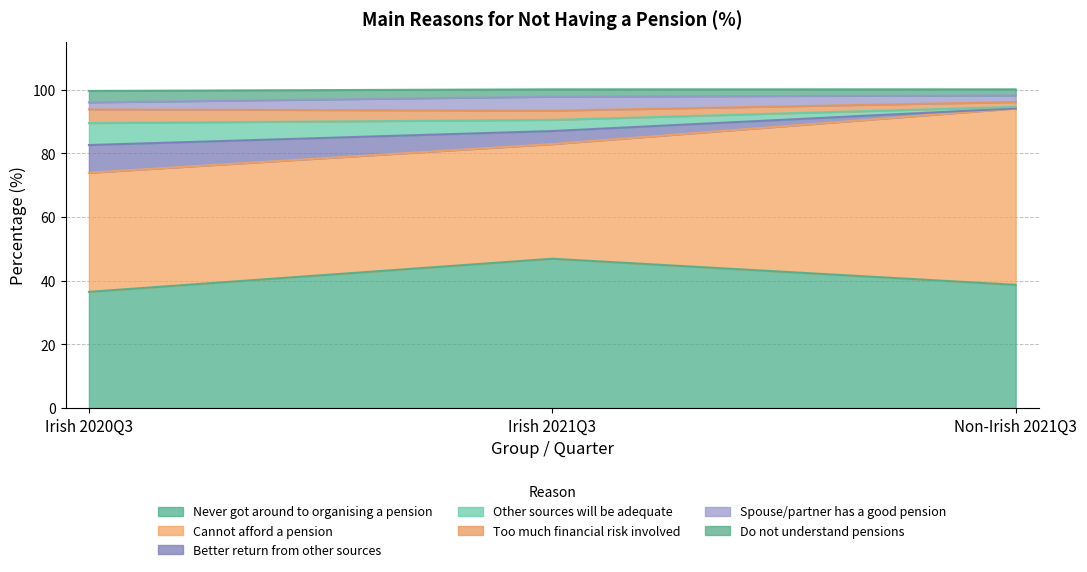

What is the label of the 3rd point from the left?

Non-Irish 2021Q3